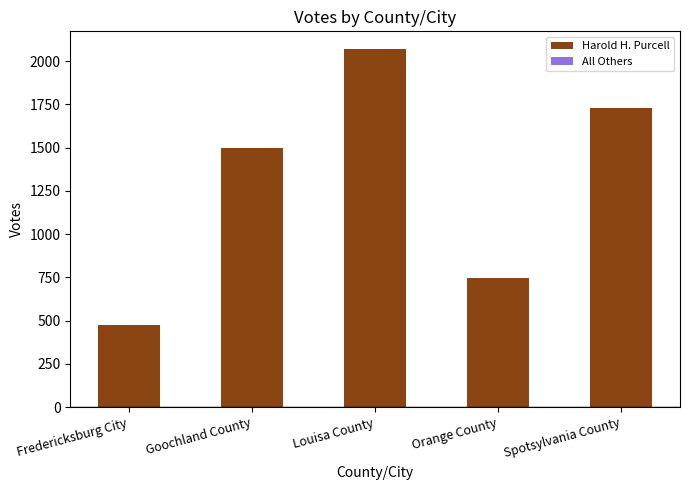

What is the maximum value for Harold H. Purcell?

2067